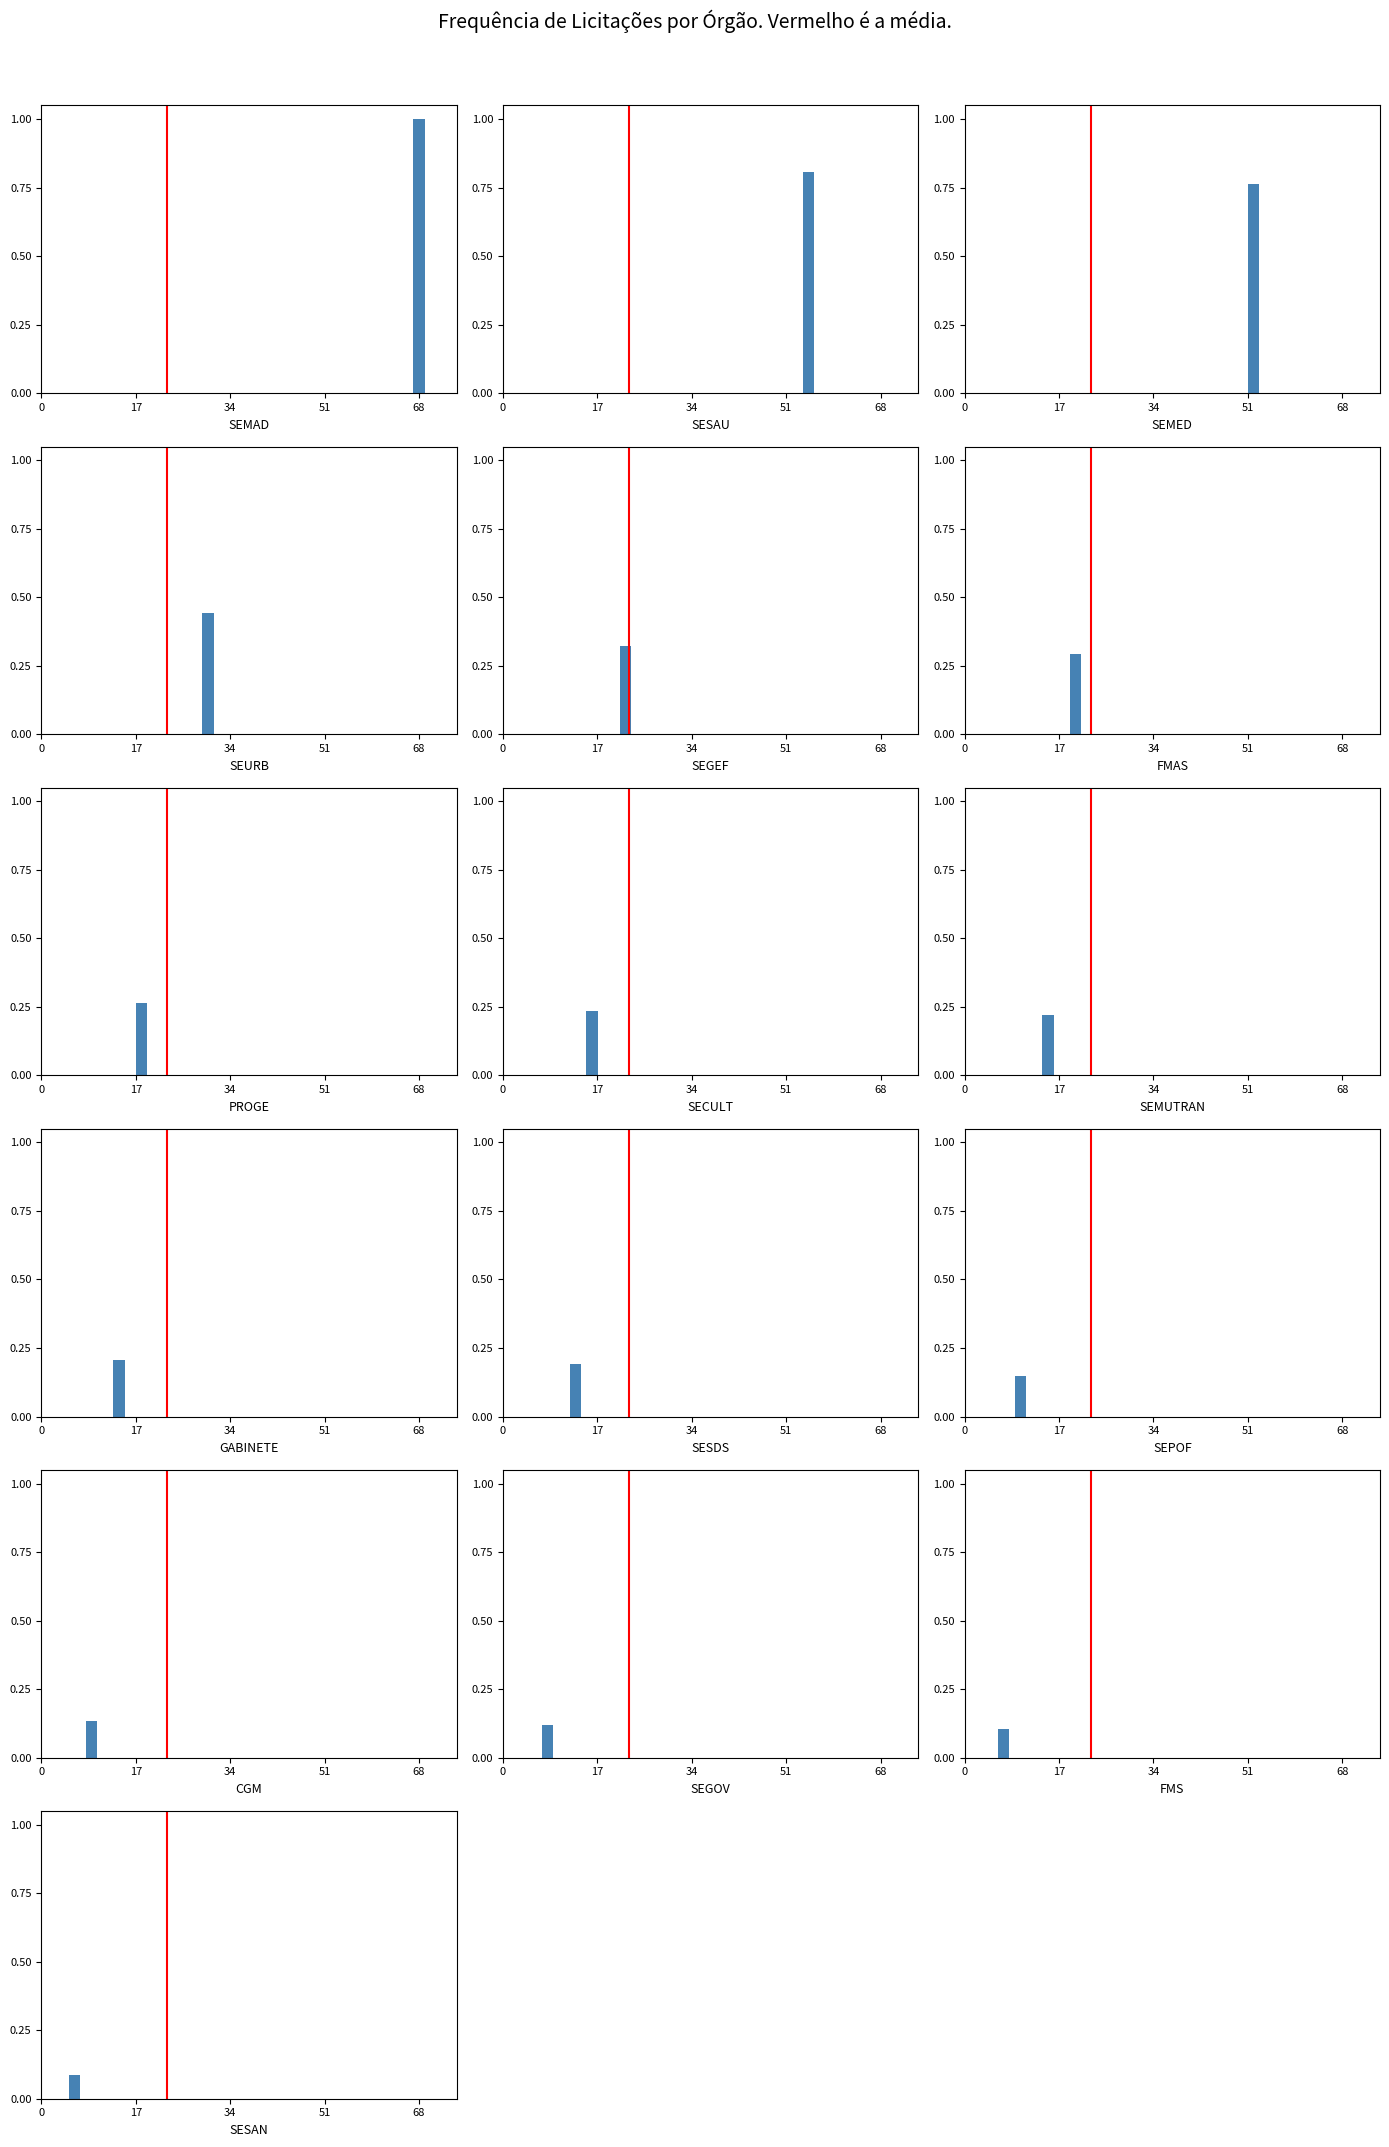

Is it true that the value at 0 is 1?

False